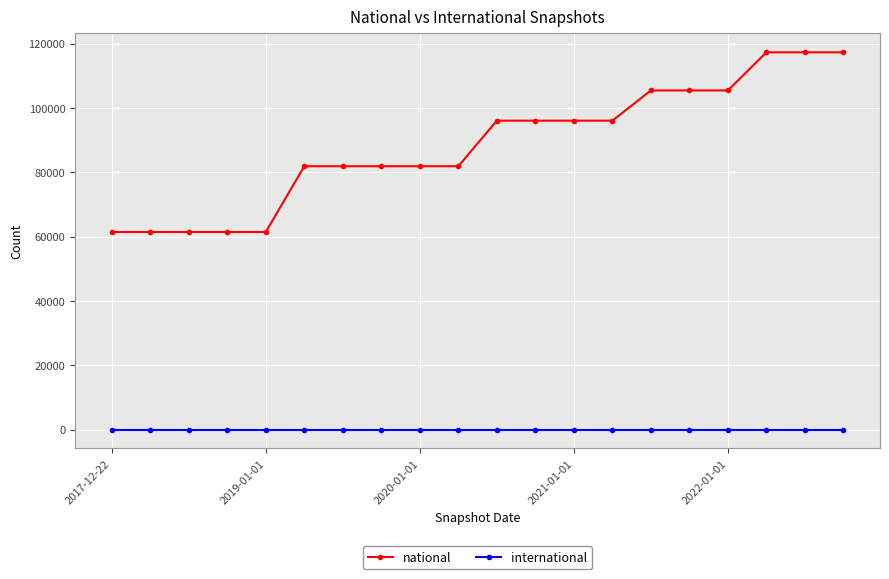

List the series in order of their overall mean, lowest first.

international, national